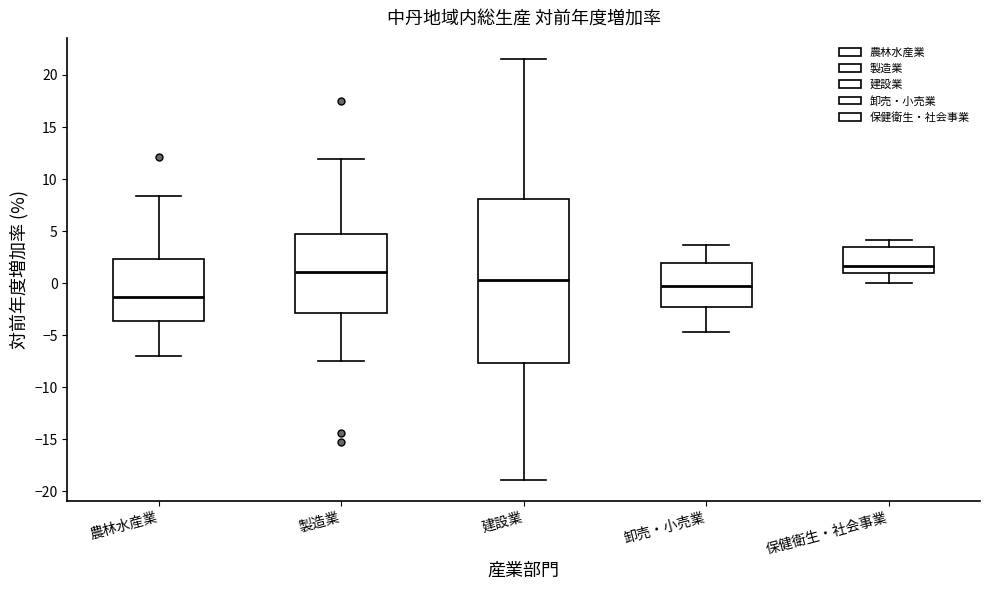

Which box is the tallest, from its lower edge to its upper edge?

建設業